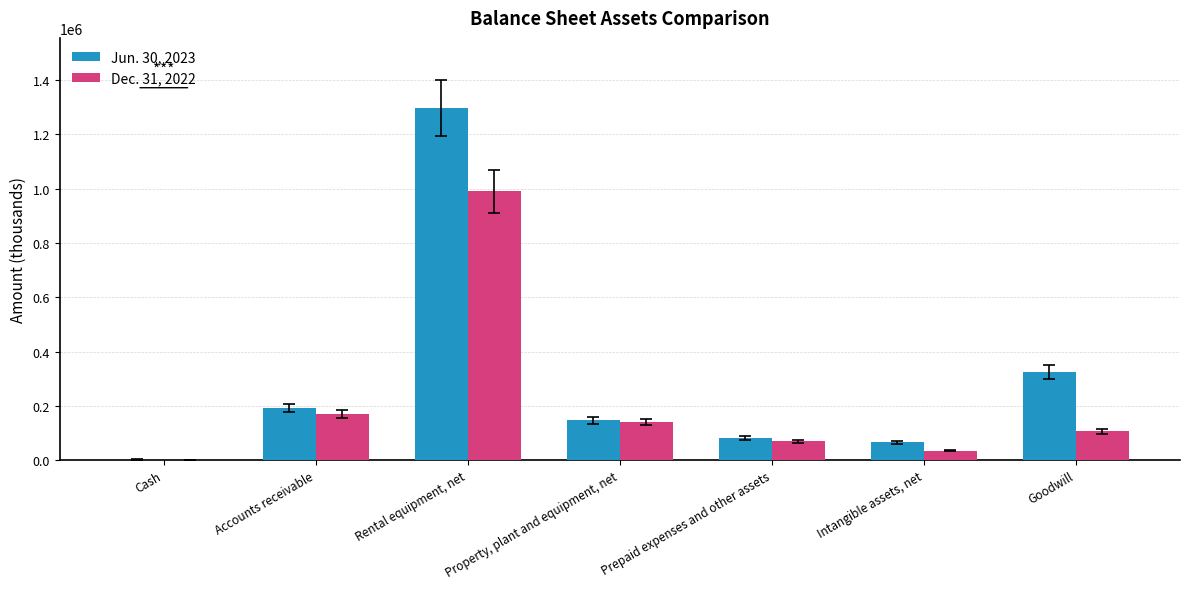

At which label does Dec. 31, 2022 reach its peak?

Rental equipment, net